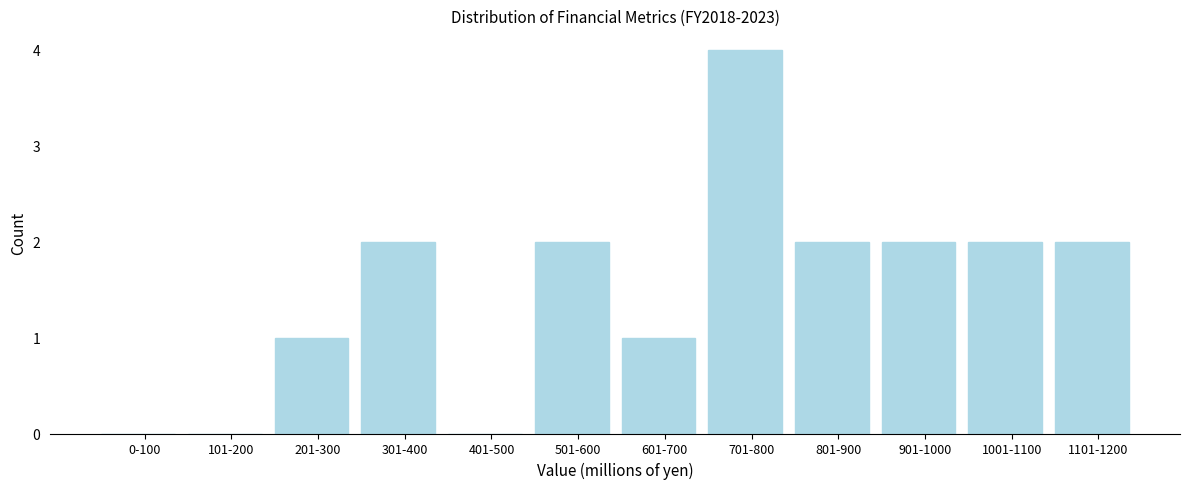

Reading right to left, extract all data points from this chart.

1101-1200=2	1001-1100=2	901-1000=2	801-900=2	701-800=4	601-700=1	501-600=2	401-500=0	301-400=2	201-300=1	101-200=0	0-100=0